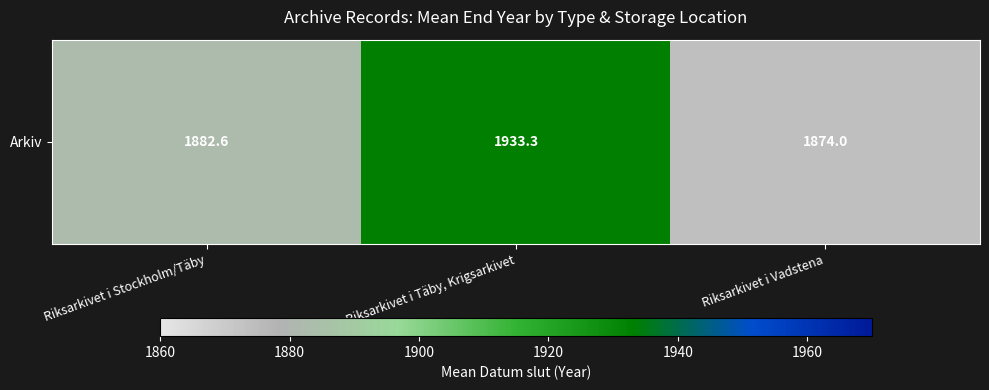

What is the change in value from Riksarkivet i Stockholm/Täby to Riksarkivet i Täby, Krigsarkivet?

+50.6